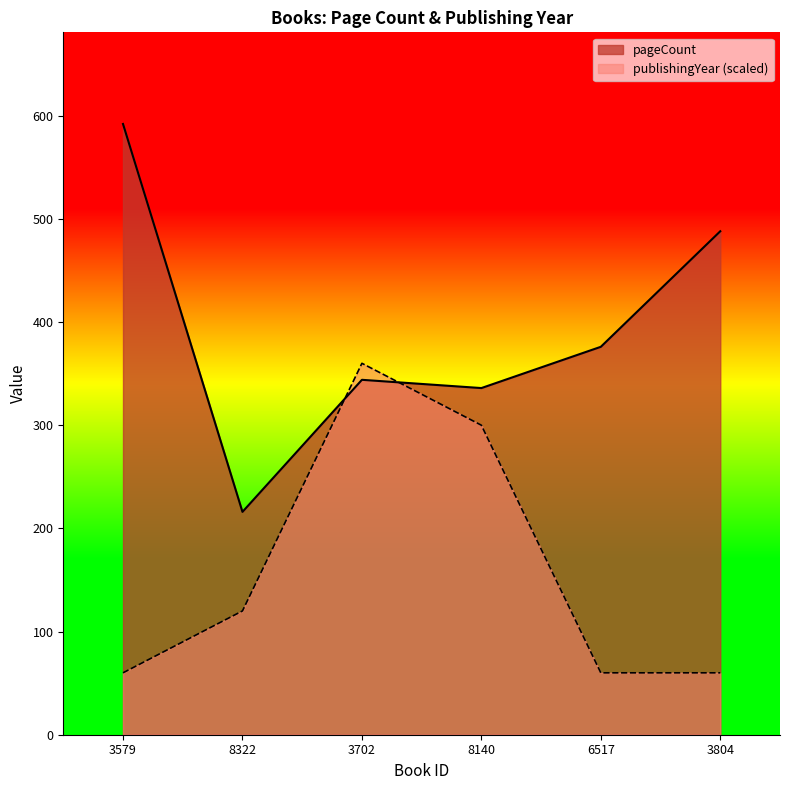

Which category has the highest value across all series?

3579